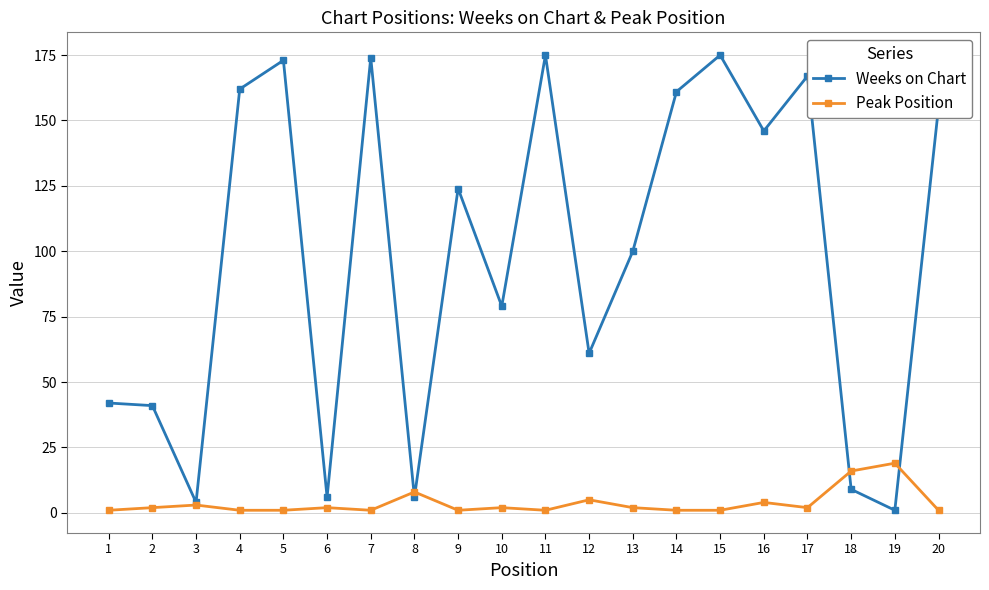

True or false: Weeks on Chart has more than 0 interior local peaks.

True